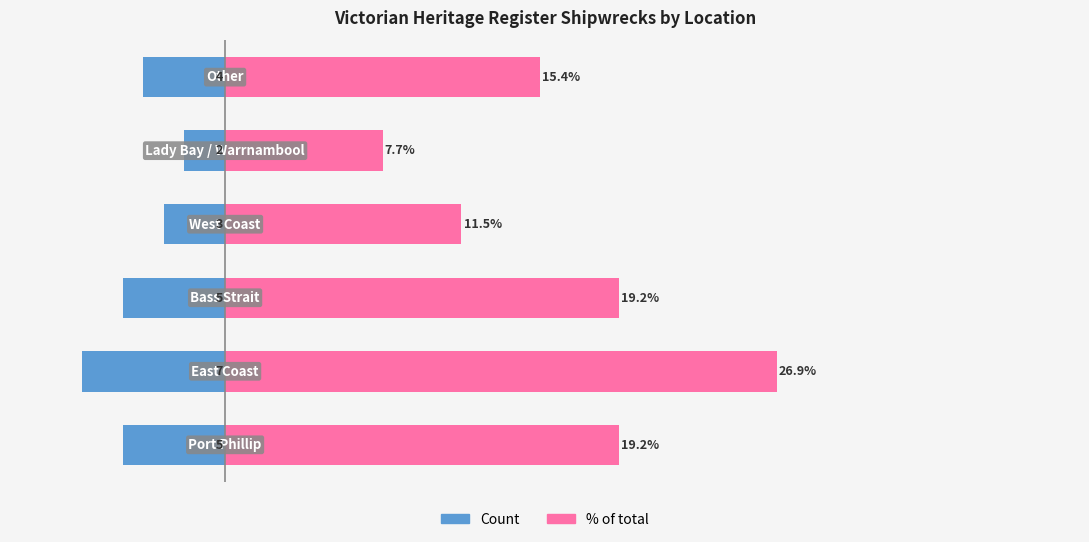

Which series has the largest range (max minus min)?

% of total (right)